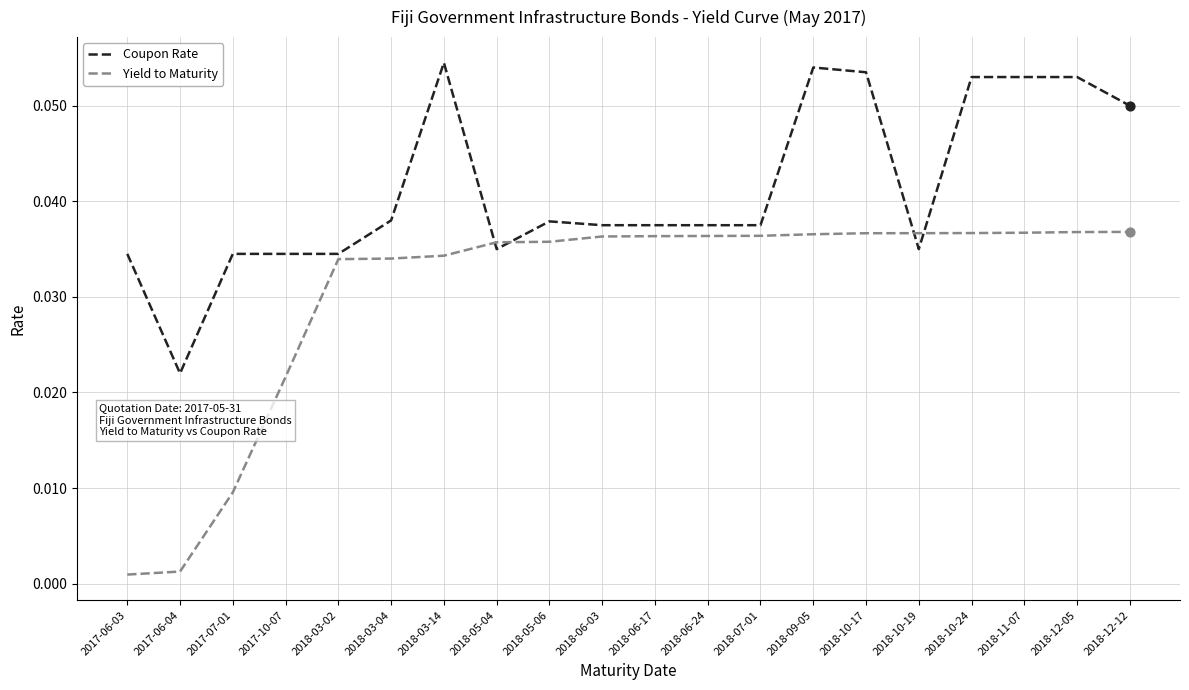

Which series has the widest spread of values?

Yield to Maturity